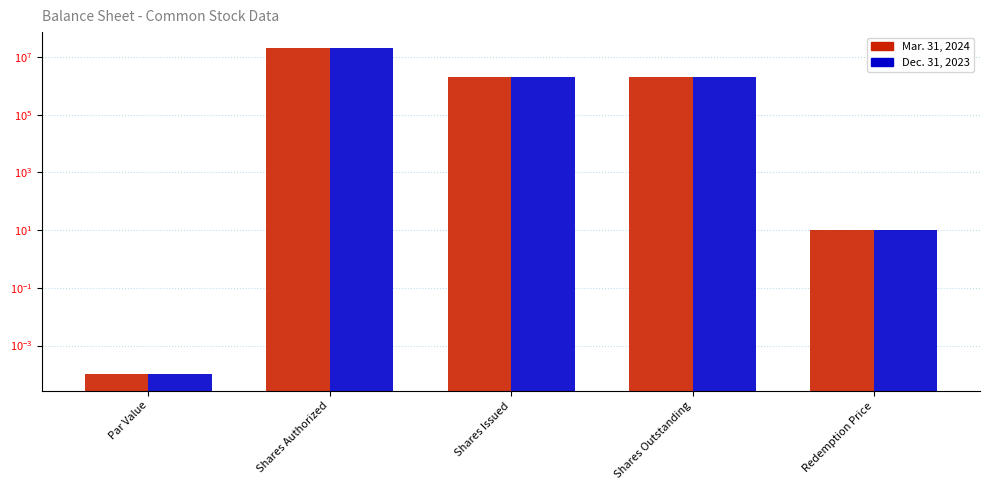

List the labels in order of Dec. 31, 2023 value, smallest first.

Par Value, Redemption Price, Shares Issued, Shares Outstanding, Shares Authorized